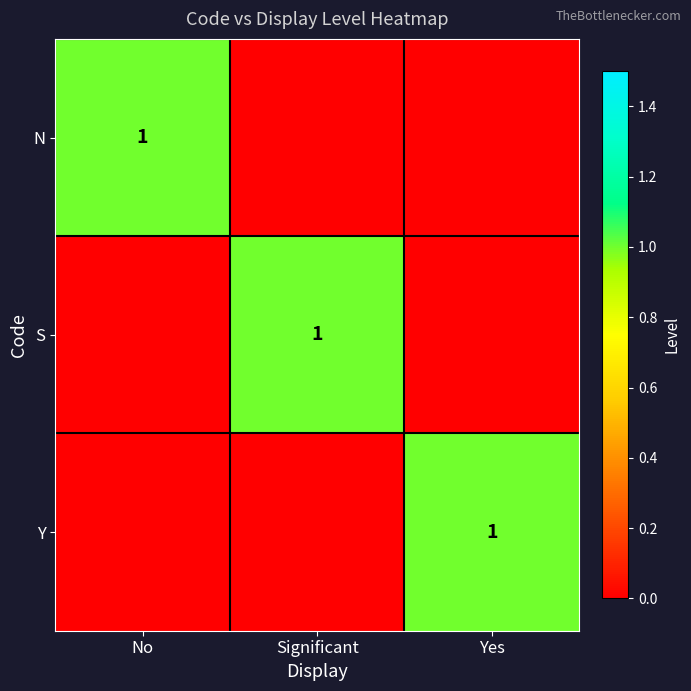

The value of Y at Yes is 1. True or false?

True